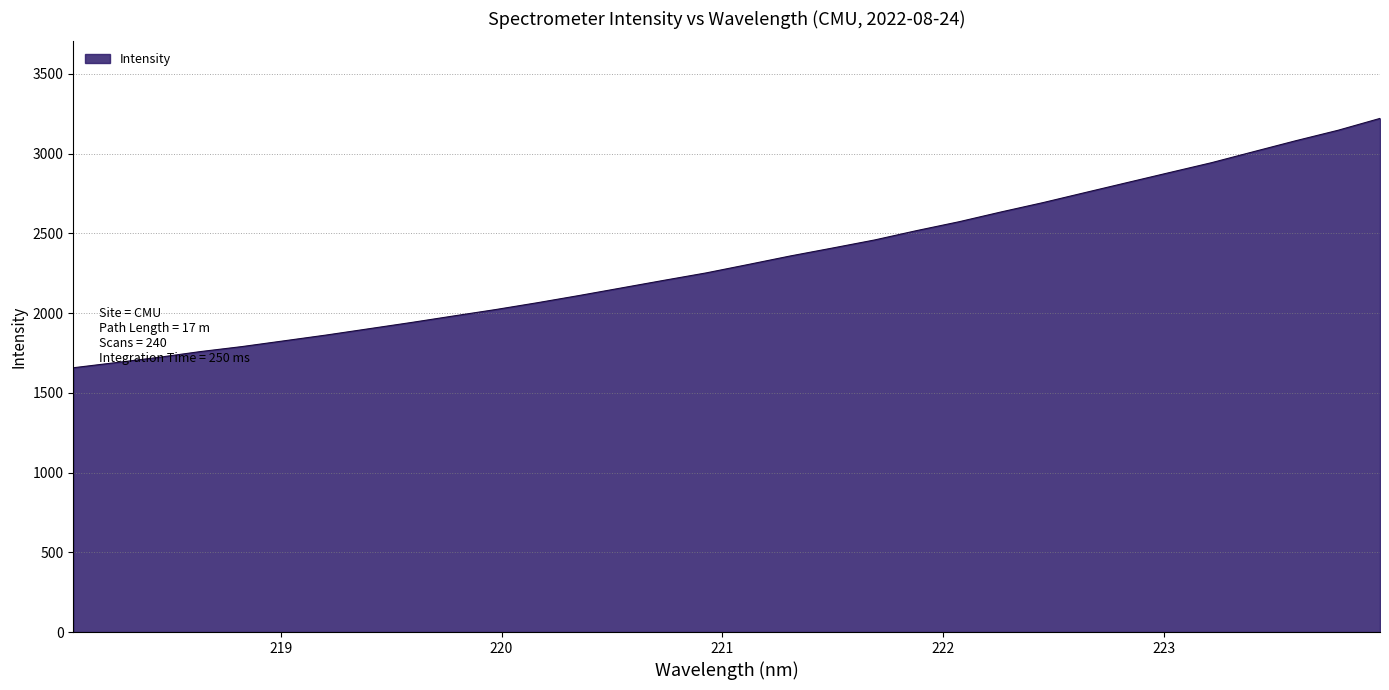

What is the maximum value shown in the chart?

3221.5